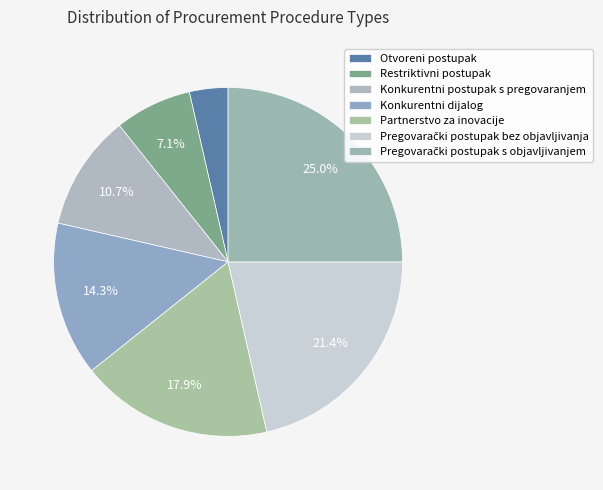

Combined, what portion of the pie is Partnerstvo za inovacije and Restriktivni postupak?

25.0%